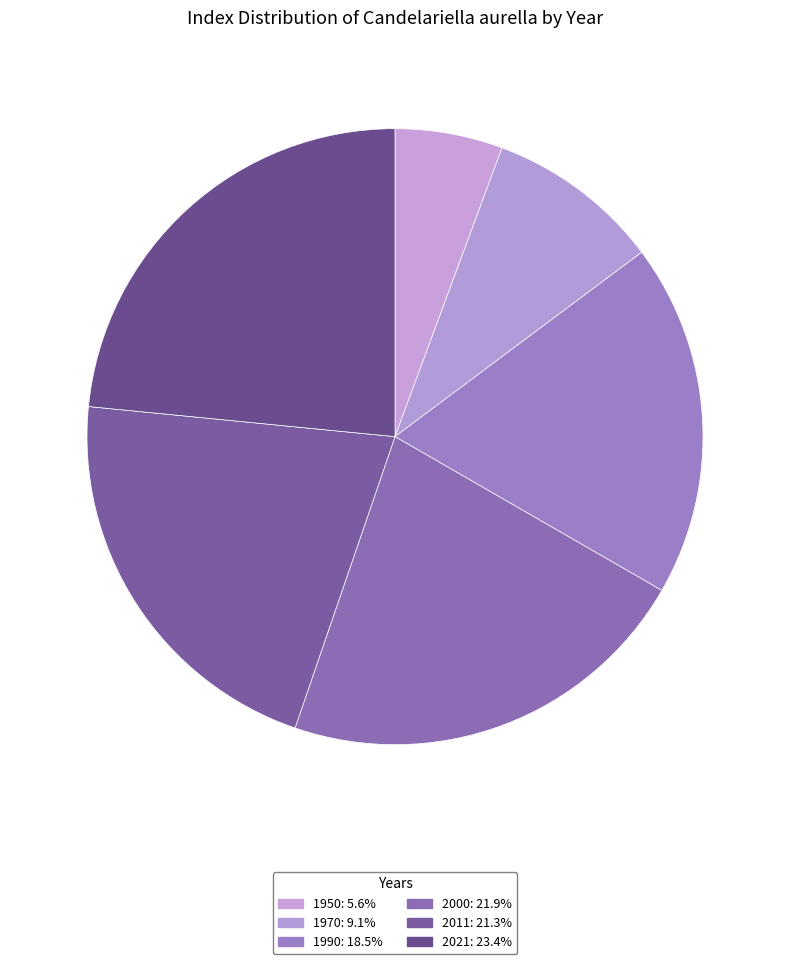

Is there any slice that represents more than half of the pie?

No